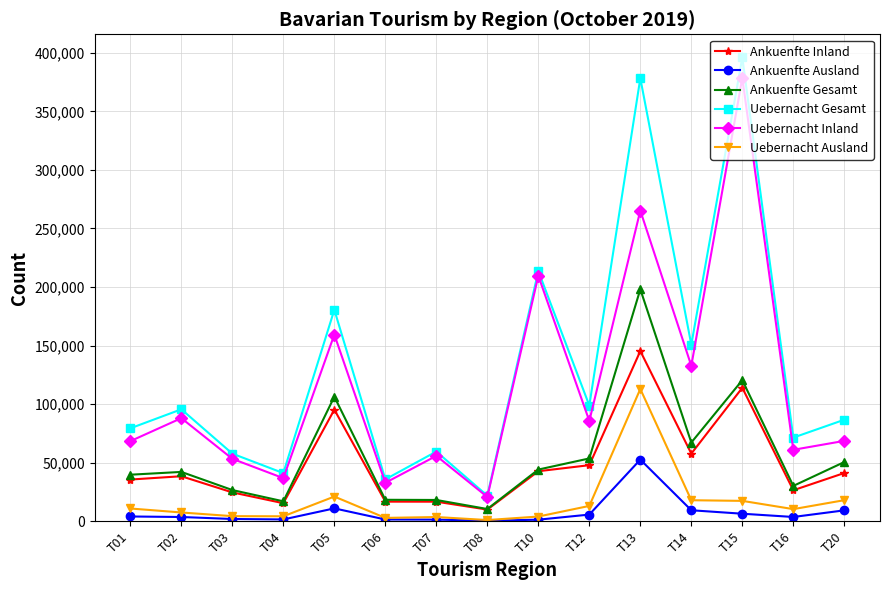

What is the maximum value for Ankuenfte Gesamt?

198059